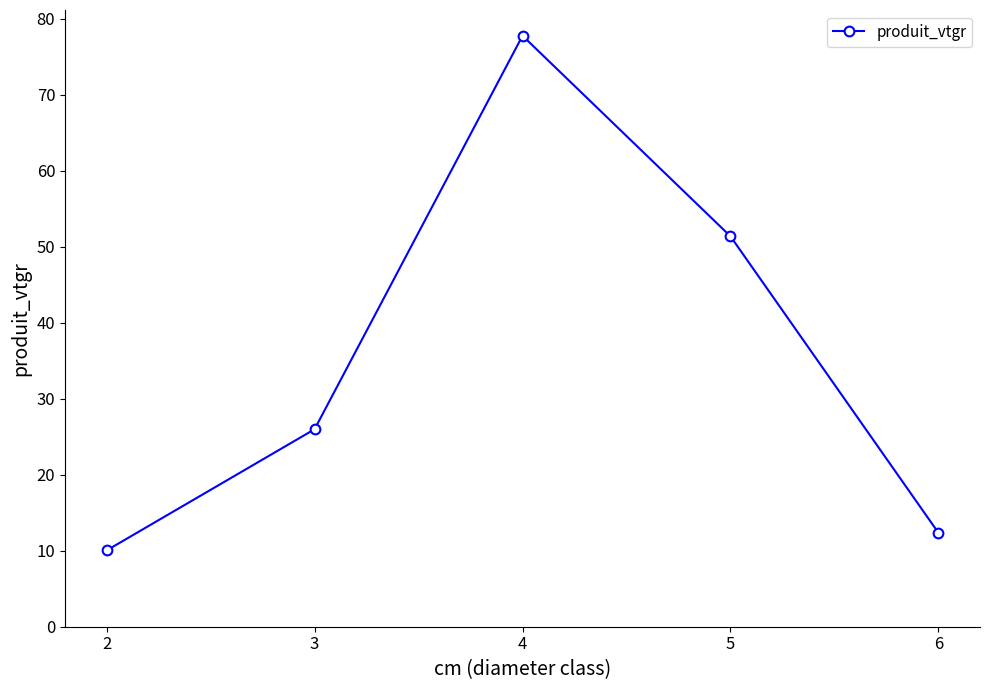

Reading left to right, transcribe all the data shown in this chart.

10.0	26.0	77.8	51.4	12.4